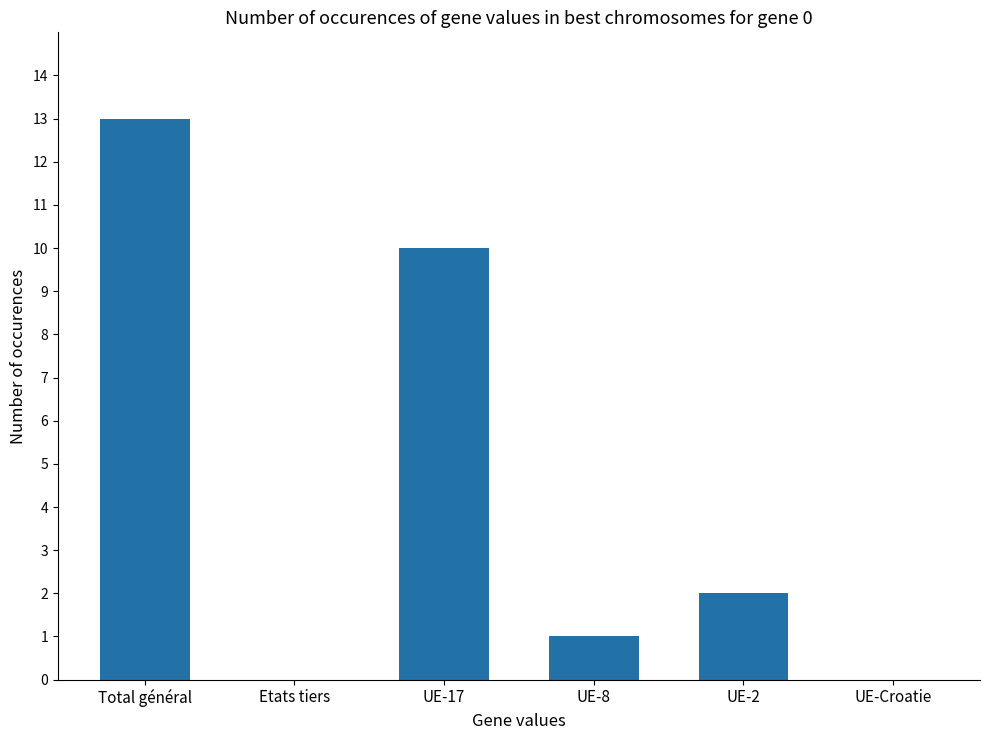

What is the sum of all values?

26